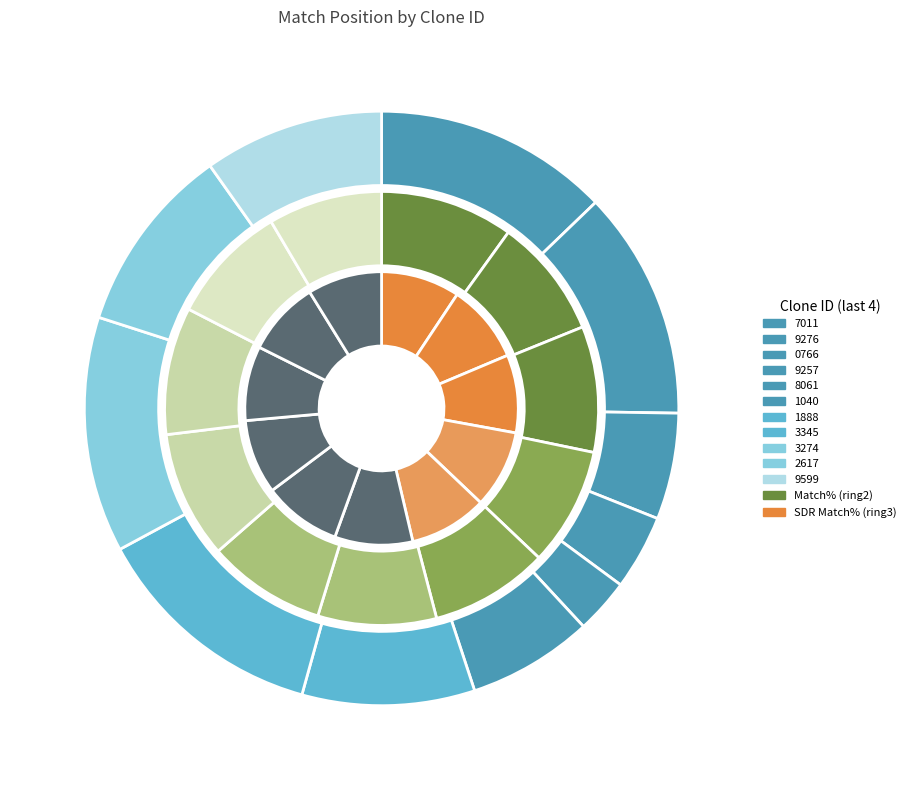

What is the change in value from TRCN0000128061 to TRCN0000082617?

+822